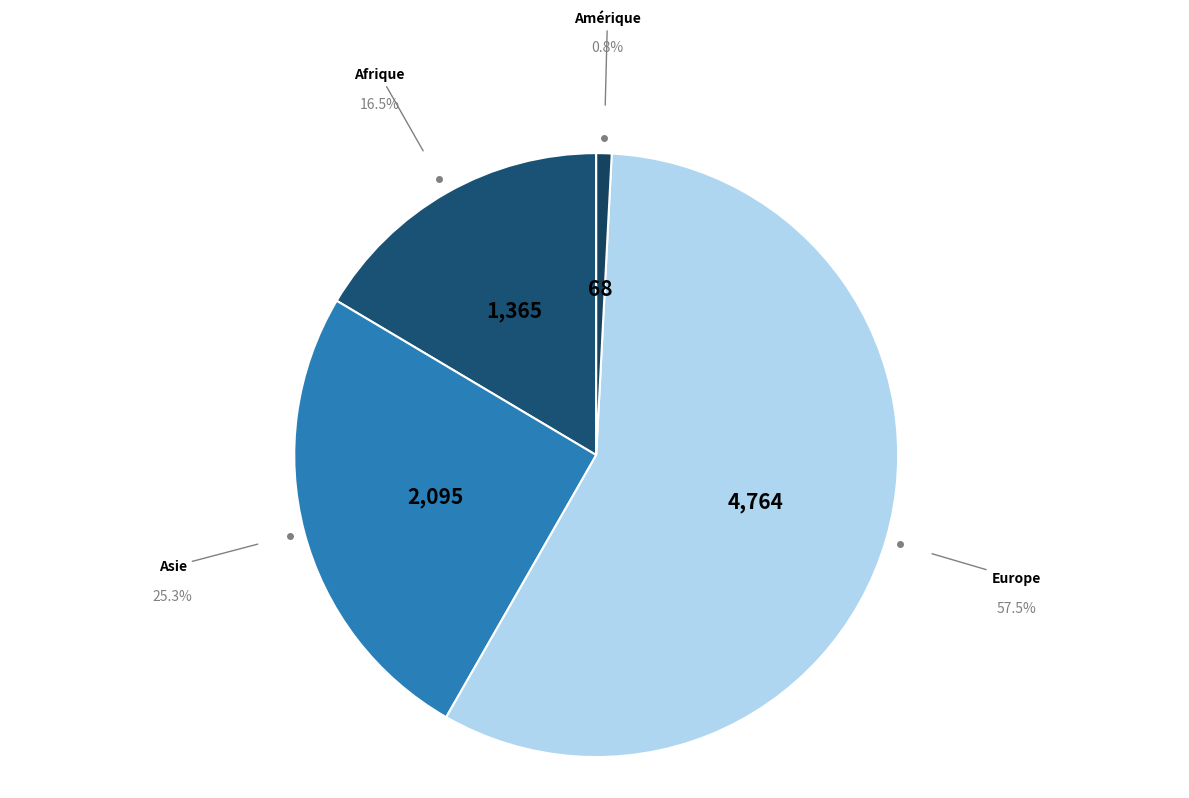

Which category has the biggest portion of the pie?

Europe